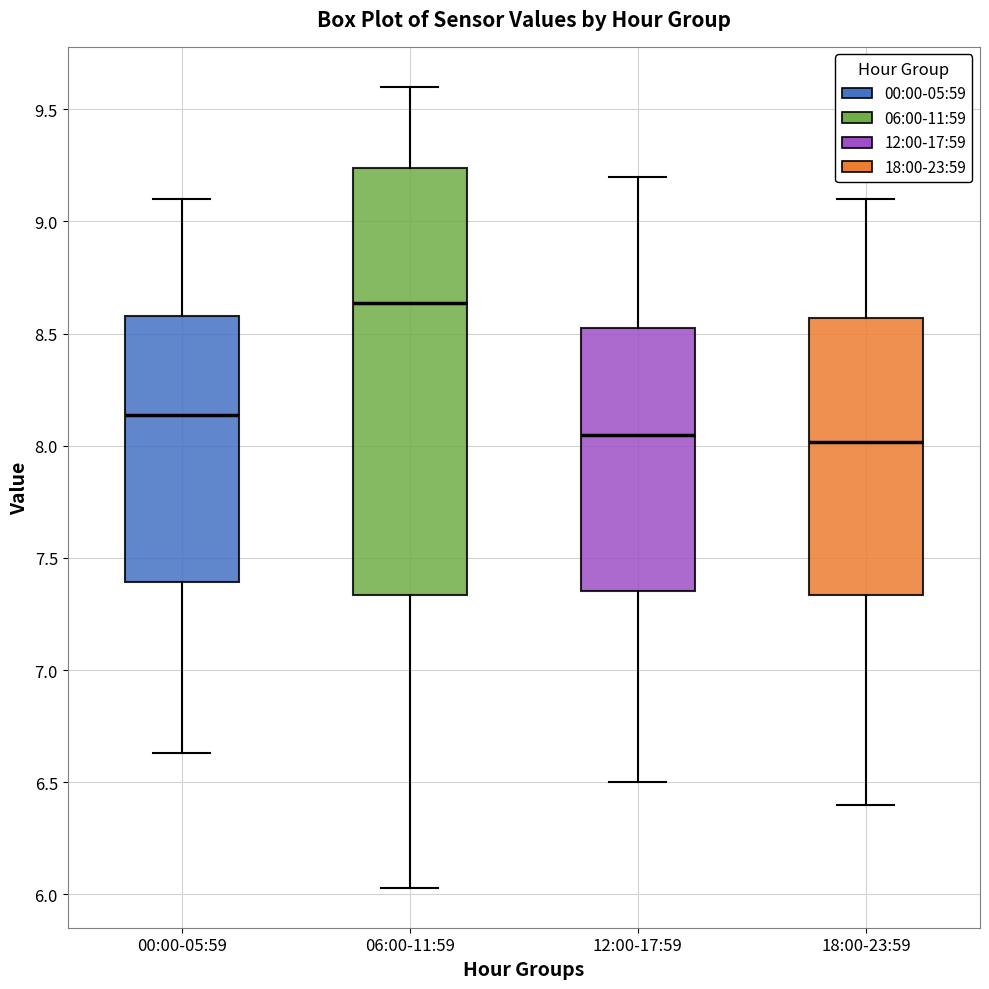

Comparing the boxes themselves (not the whiskers), which one is the tallest?

06:00-11:59